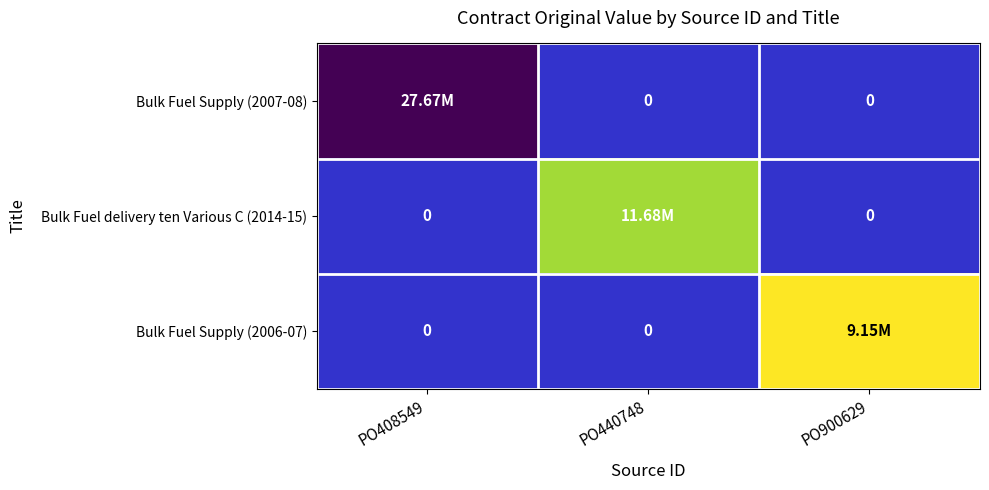

Between PO900629 and PO408549, which is larger?

PO408549